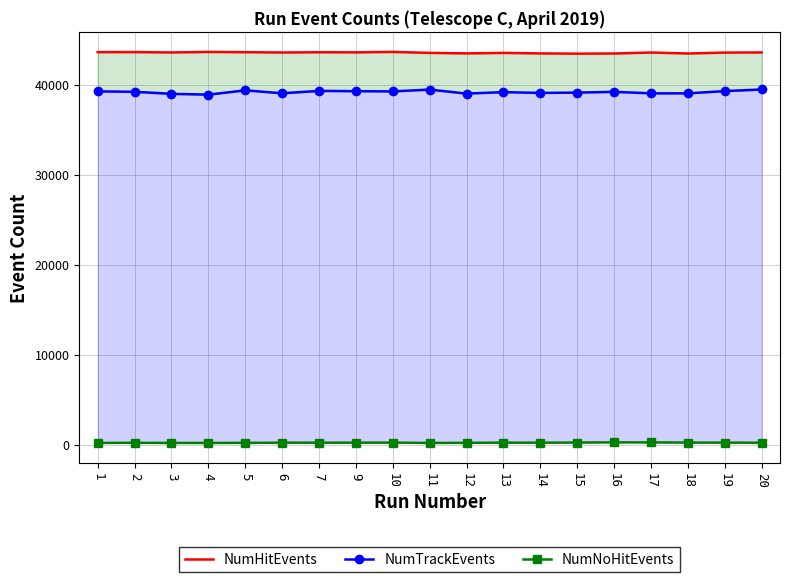

The NumTrackEvents series shows 39102 at 14. True or false?

True